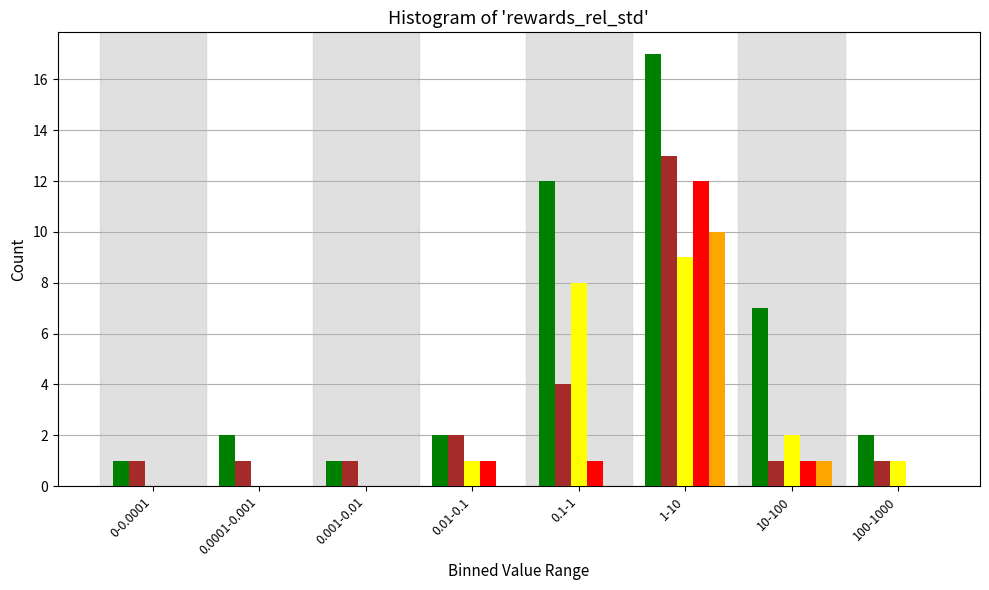

What is the total value across all series at 100-1000?

4